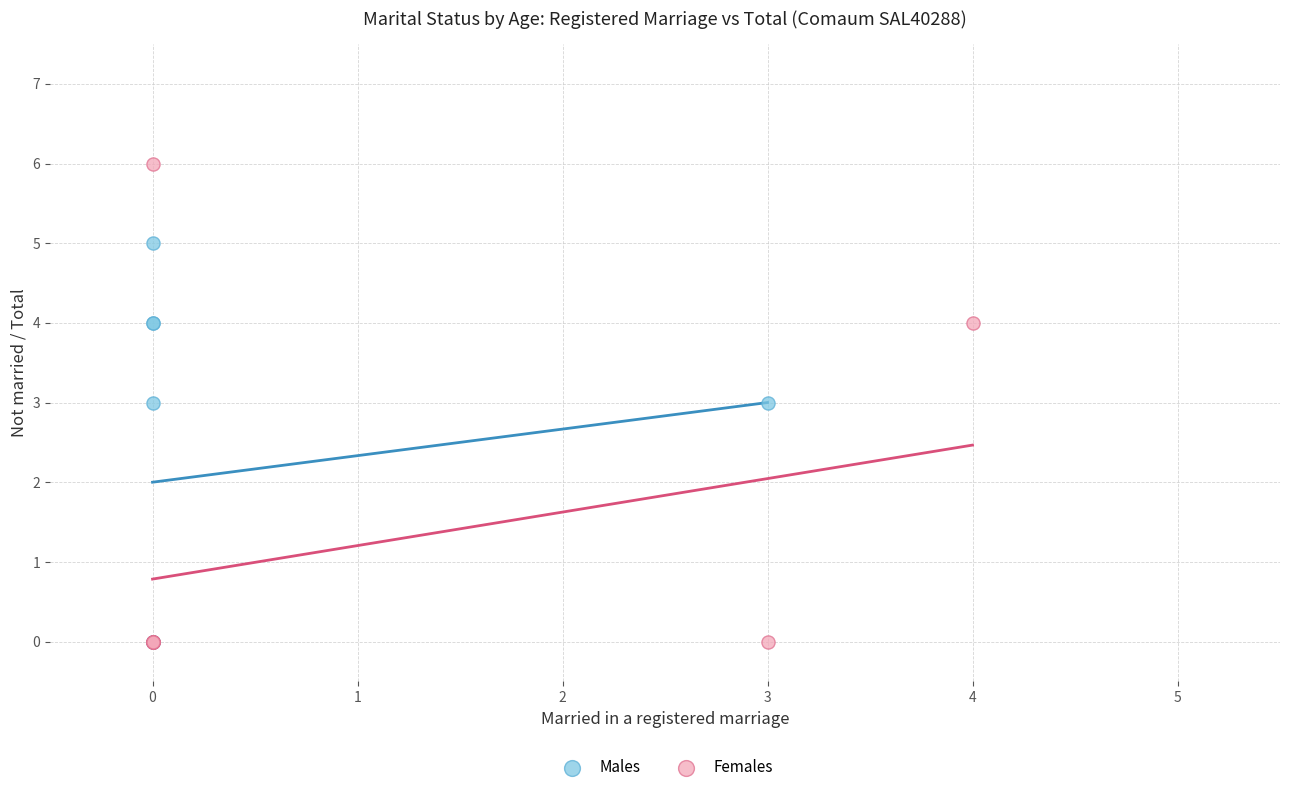

Which series reaches the maximum Y coordinate?

Females